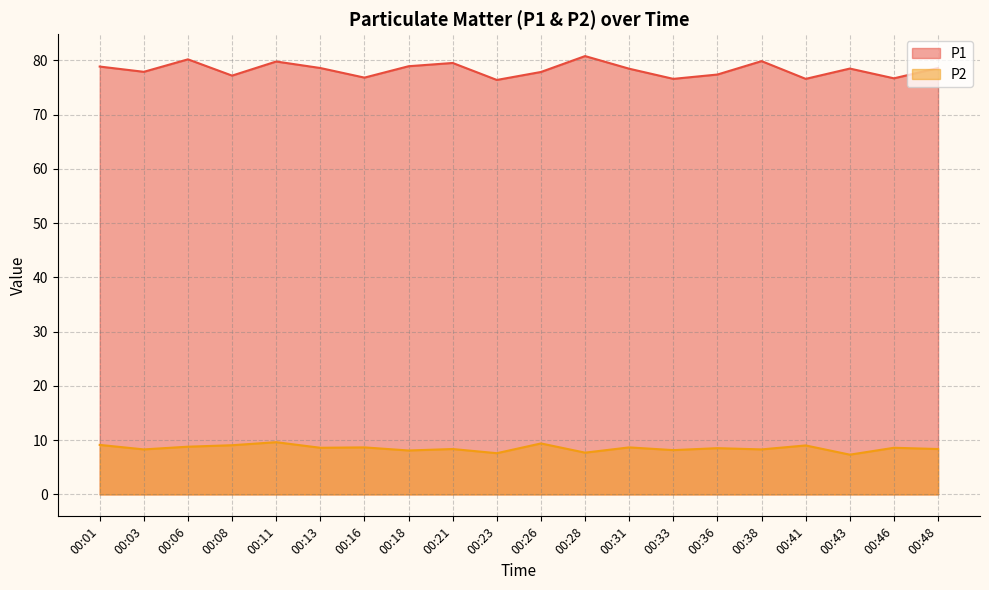

Which series has the largest range (max minus min)?

P1